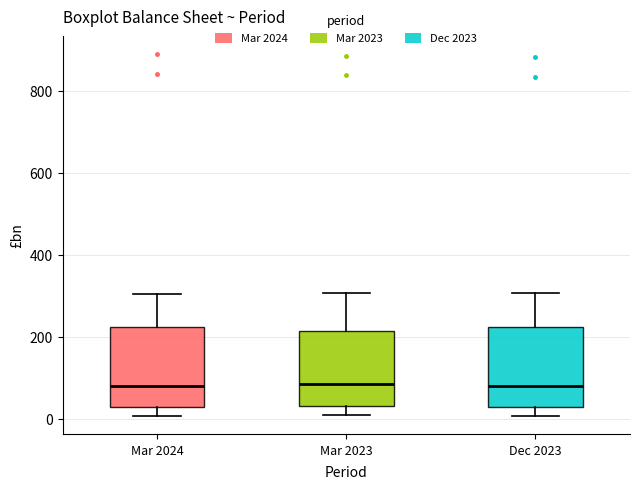

Where does the median line of the box for Dec 2023 sit on the y-axis? The values are not printed on the chart, so give them approximately, as read against the axis.

80